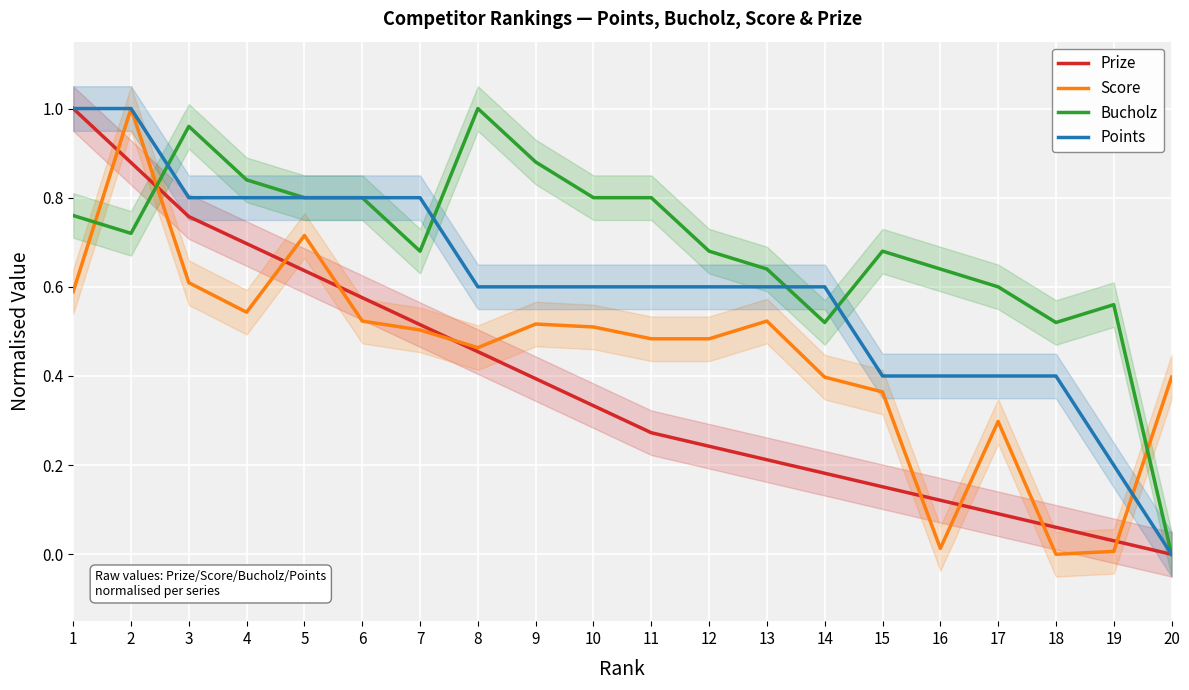

What are all the series names shown in the legend?

Prize, Score, Bucholz, Points